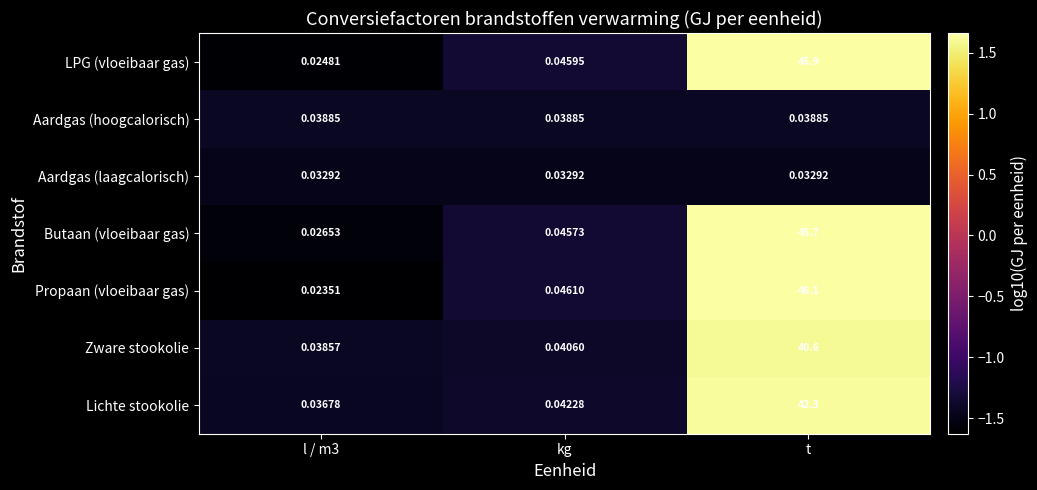

Which series has the widest spread of values?

Propaan (vloeibaar gas)